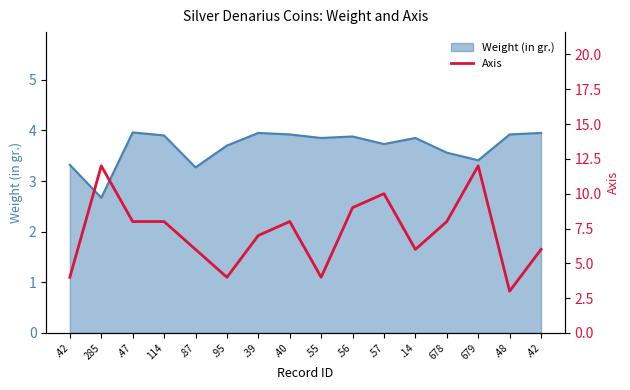

How many points are lower than both their immediate neighbors (excluding endpoints)?

4